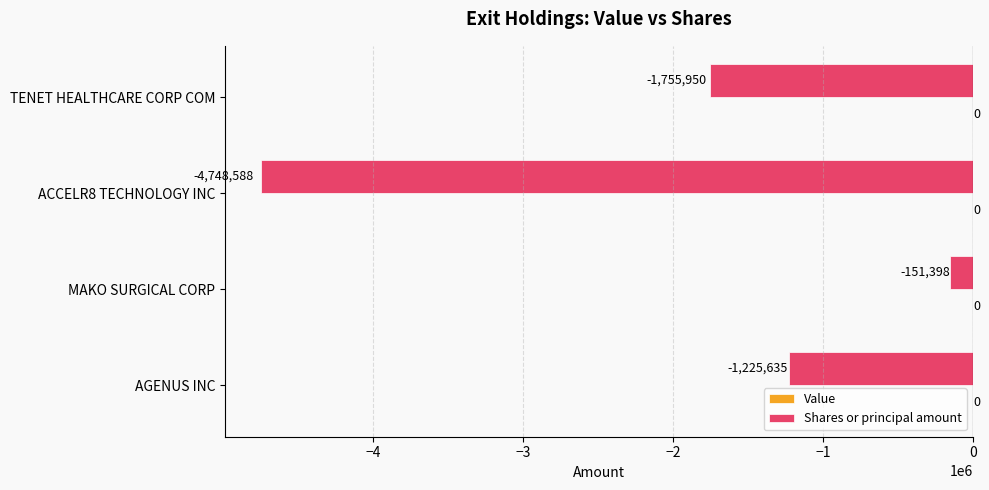

Reading top to bottom, transcribe all the data shown in this chart.

TENET HEALTHCARE CORP COM=-1755950	ACCELR8 TECHNOLOGY INC=-4748588	MAKO SURGICAL CORP=-151398	AGENUS INC=-1225635